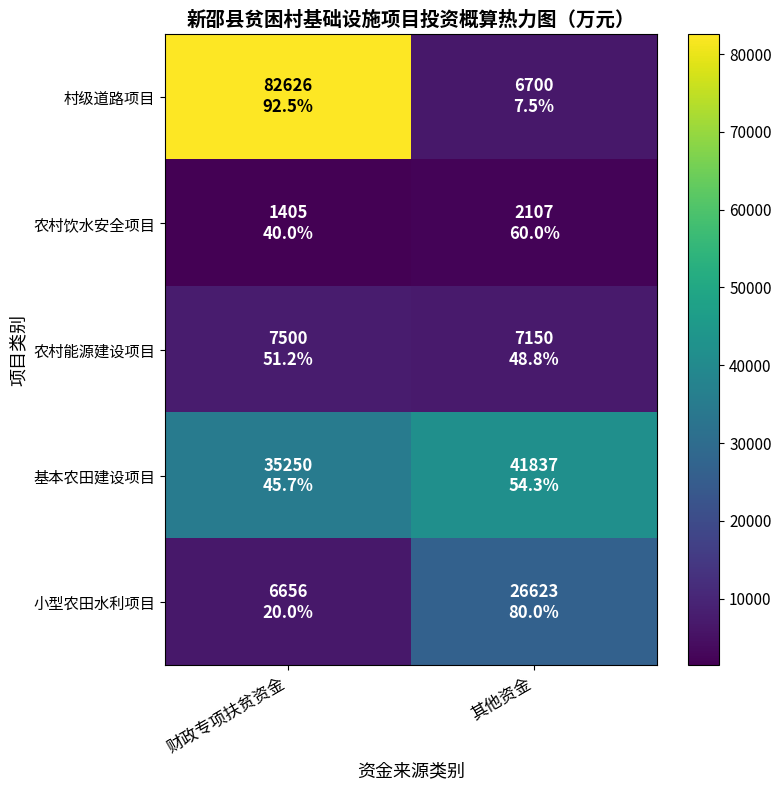

What is the total value across all series at 财政专项扶贫资金?

133437.1